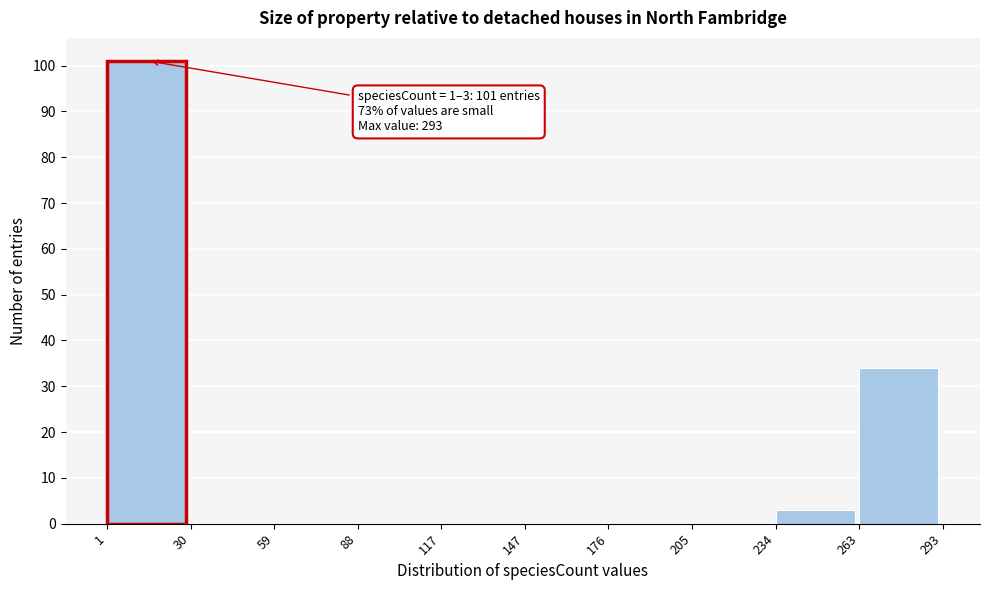

Over which range of the x-axis is the bar tallest?

1 to 30